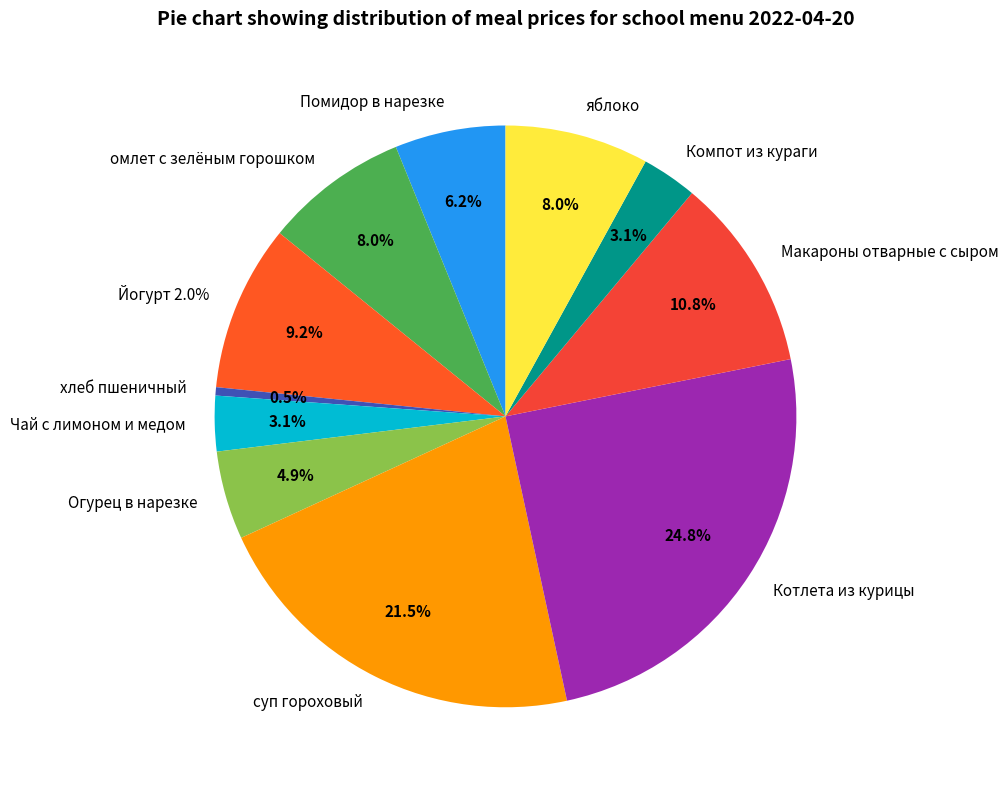

The Огурец в нарезке slice represents 5% of the pie. True or false?

True